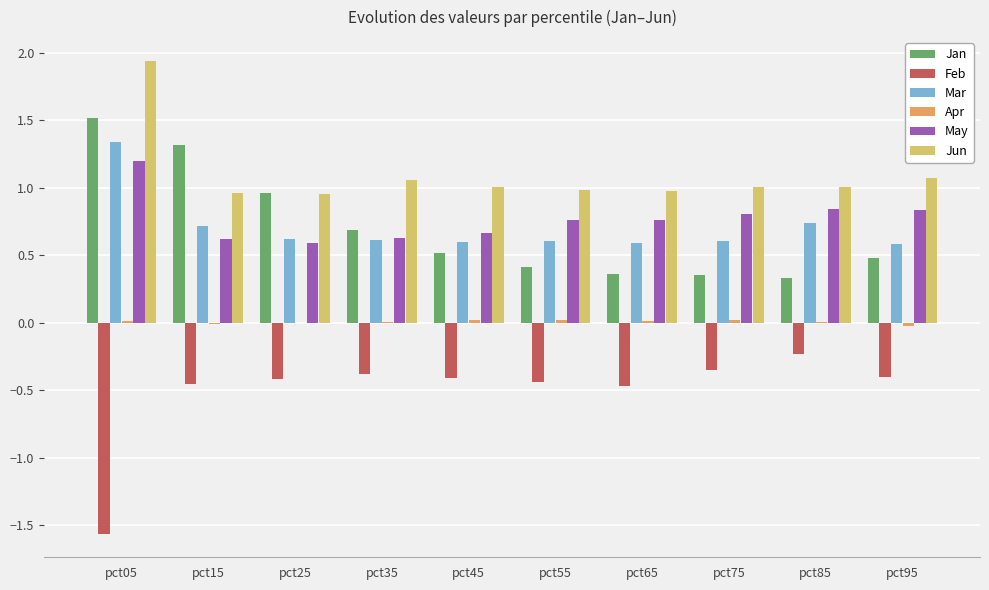

How many categories are shown in the chart?

10